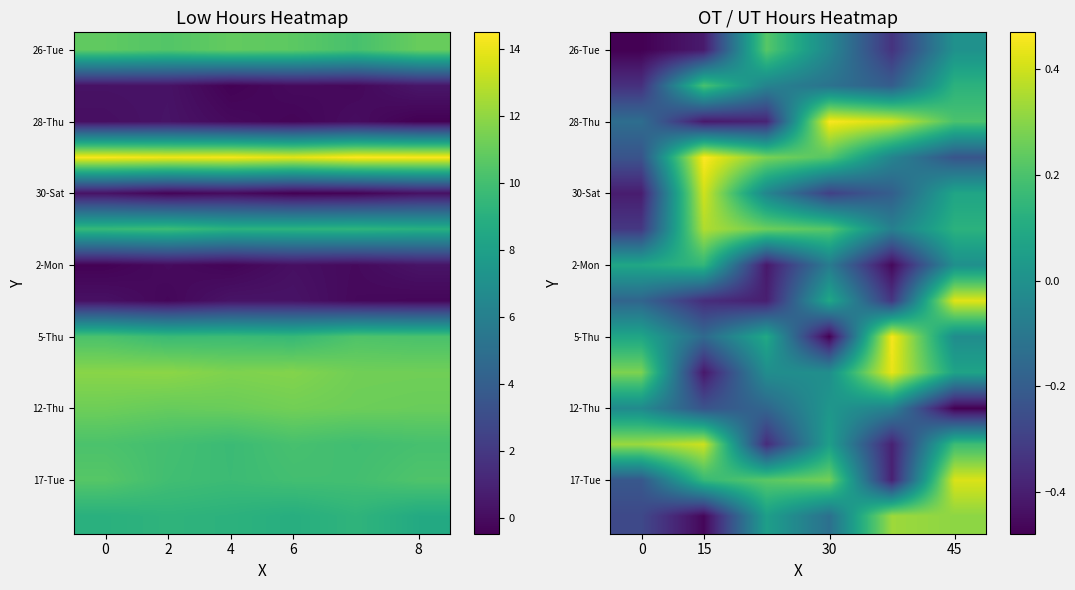

What is the difference between the maximum and minimum values in the 2-Mon series?

0.6